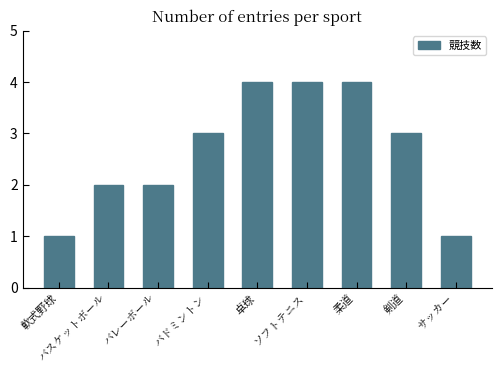

Which category has the lowest value across all series?

軟式野球